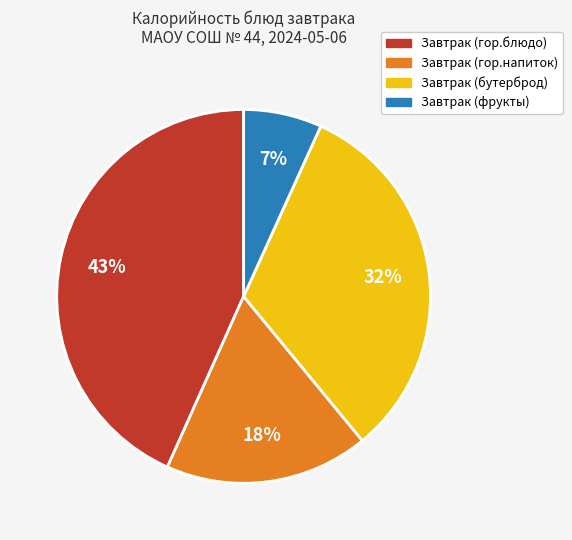

Count the number of slices in the pie.

4